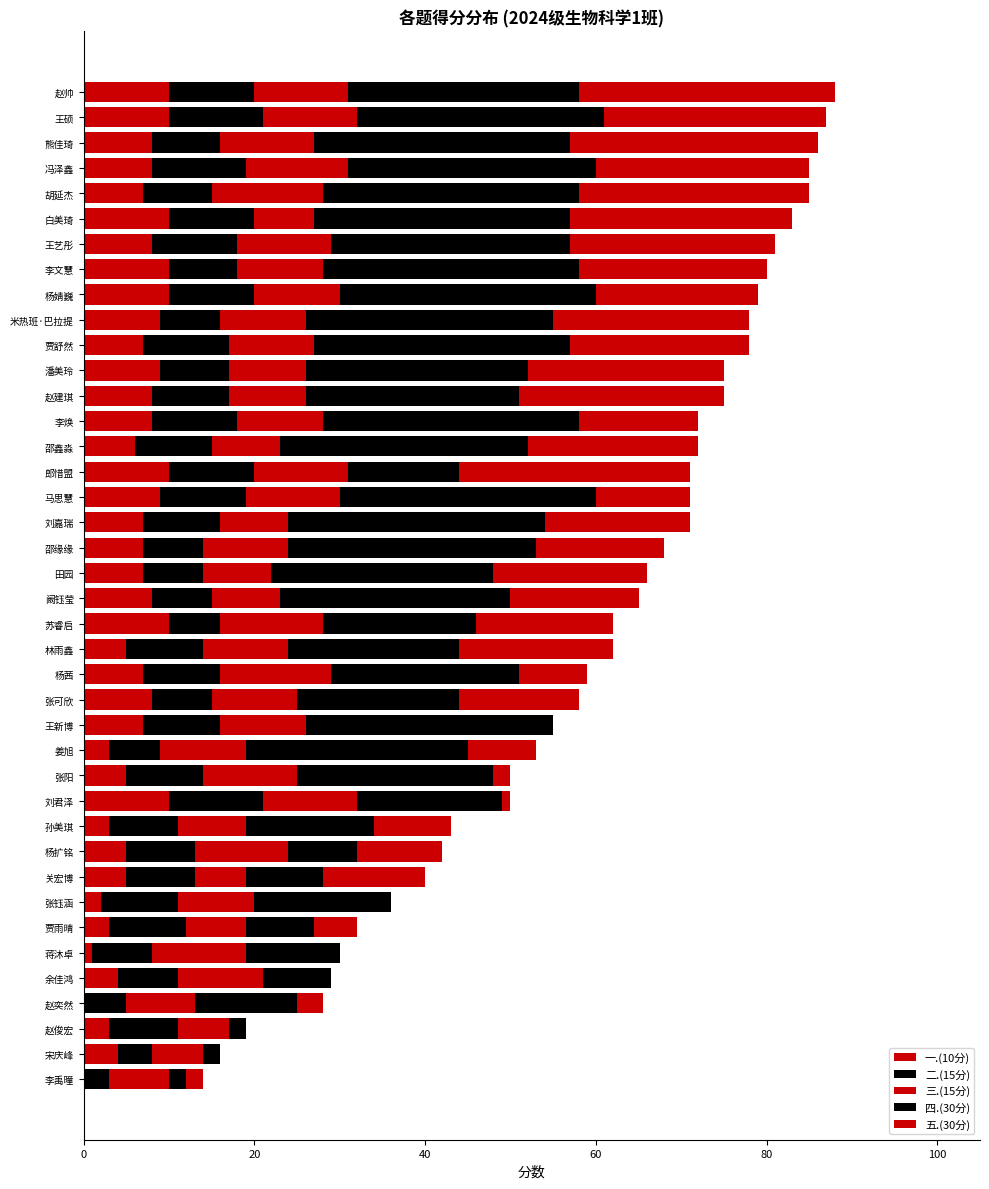

Count the number of categories in the chart.

40